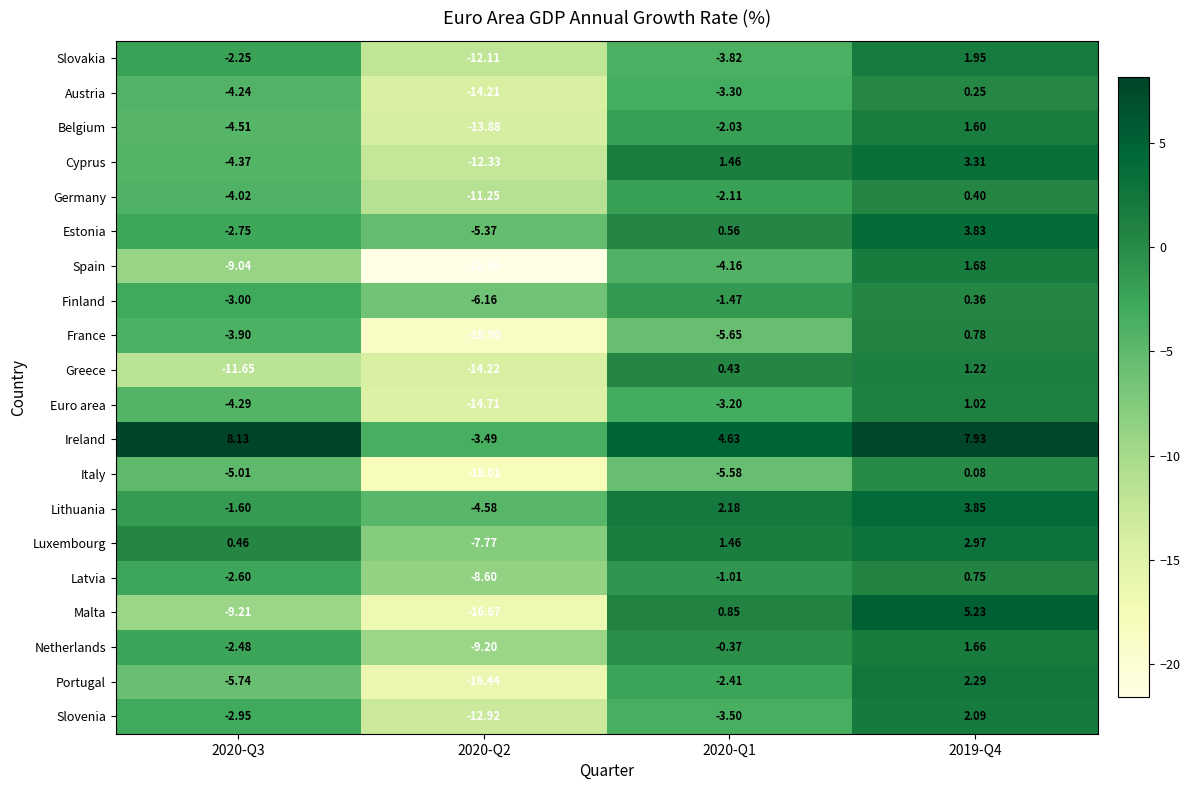

List the series in order of their peak value, lowest first.

Italy, Austria, Finland, Germany, Latvia, France, Euro area, Greece, Belgium, Netherlands, Spain, Slovakia, Slovenia, Portugal, Luxembourg, Cyprus, Estonia, Lithuania, Malta, Ireland